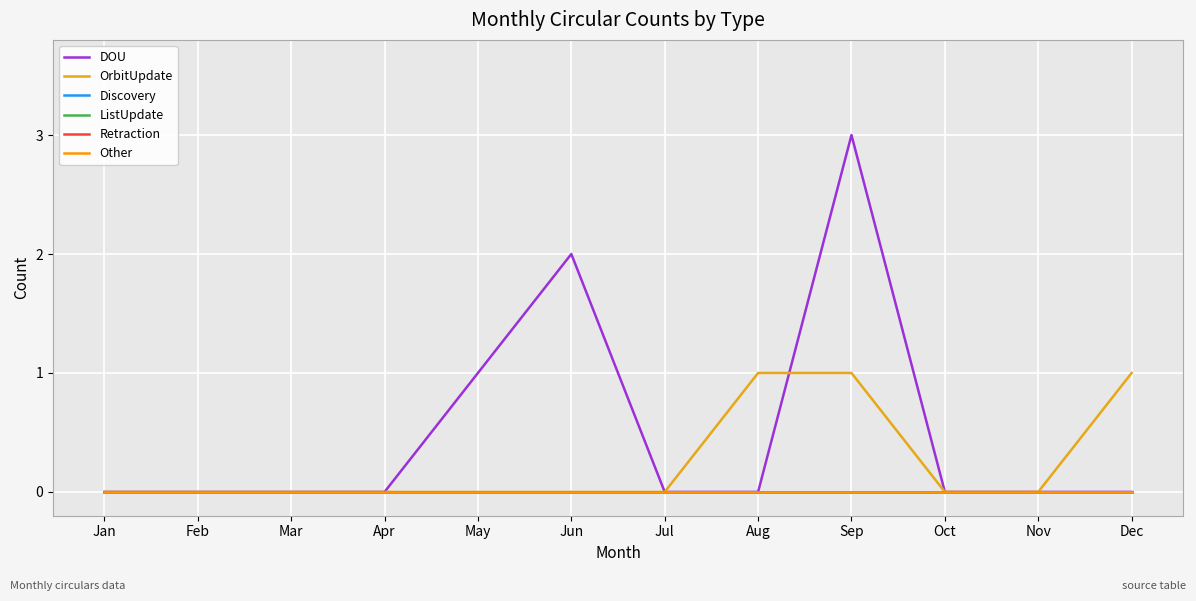

Between Jul and Dec, which series saw the biggest shift?

OrbitUpdate